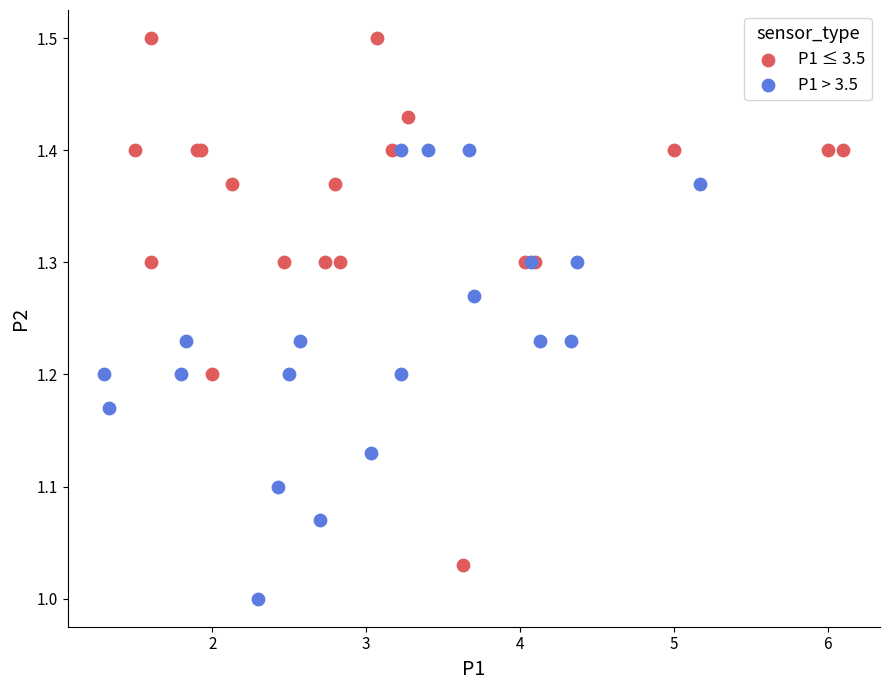

Which series contains the lowest Y value?

P1 > 3.5